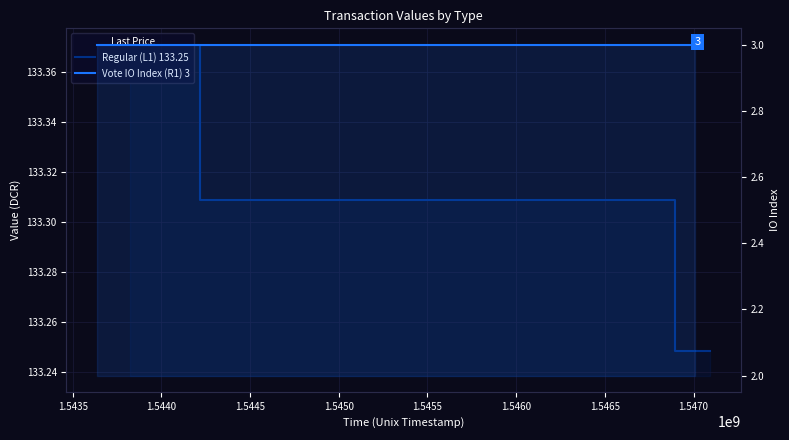

Reading left to right, extract all data points from this chart.

Regular (L1) 133.25: 133.4	133.4	133.3	133.2	133.2
Vote IO Index (R1) 3: 3.0	3.0	3.0	3.0	3.0